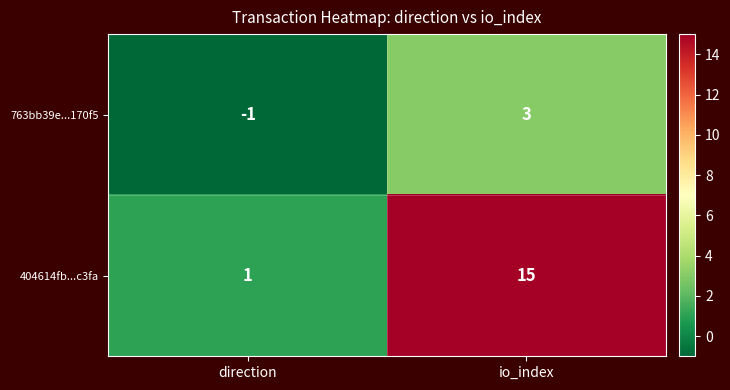

The value of 404614fb...c3fa at io_index is 21. True or false?

False